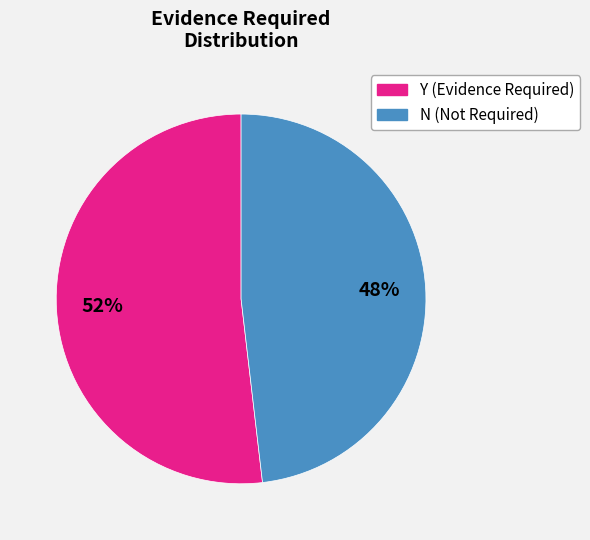

Does Y represent more than half of the total?

Yes